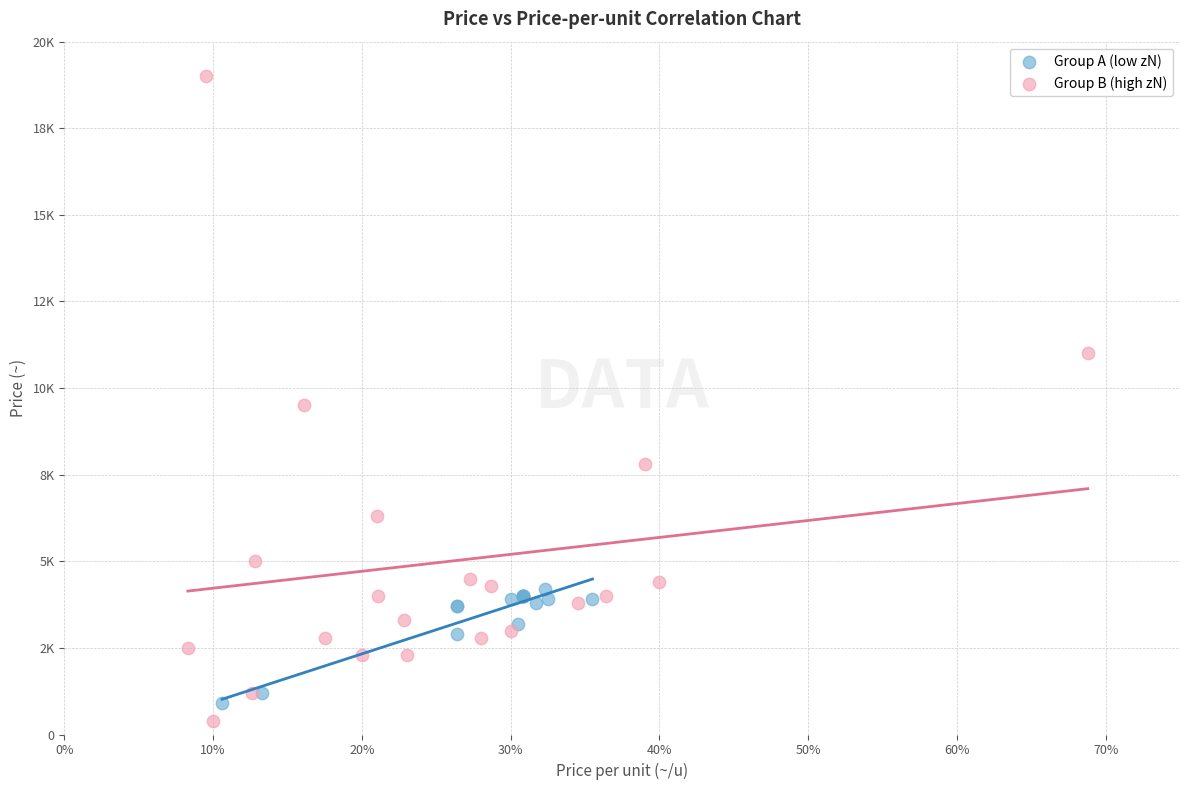

Which series reaches the minimum Y coordinate?

Group B (high zN)